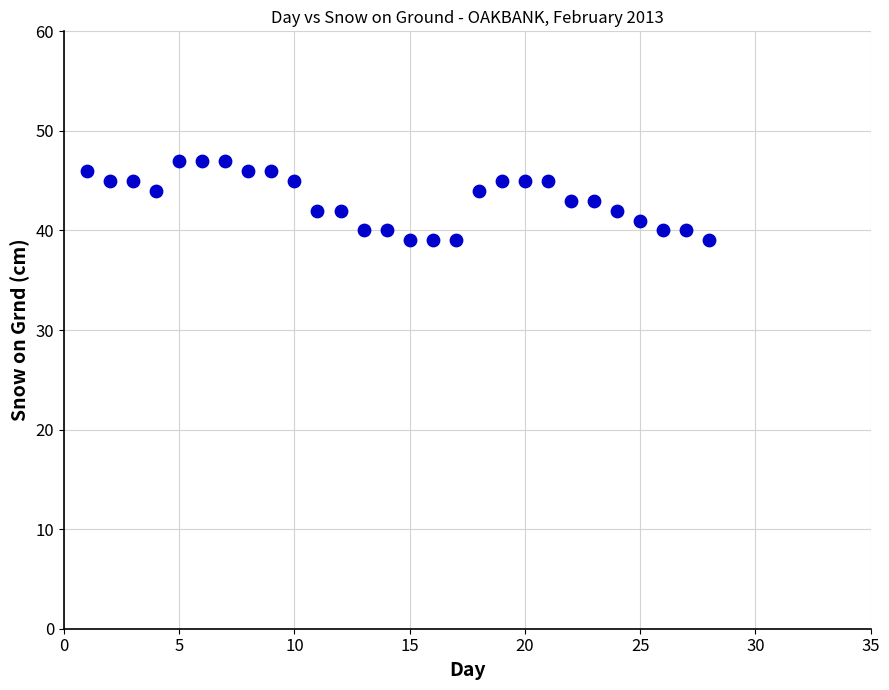

What is the range of X values (max minus min)?

27